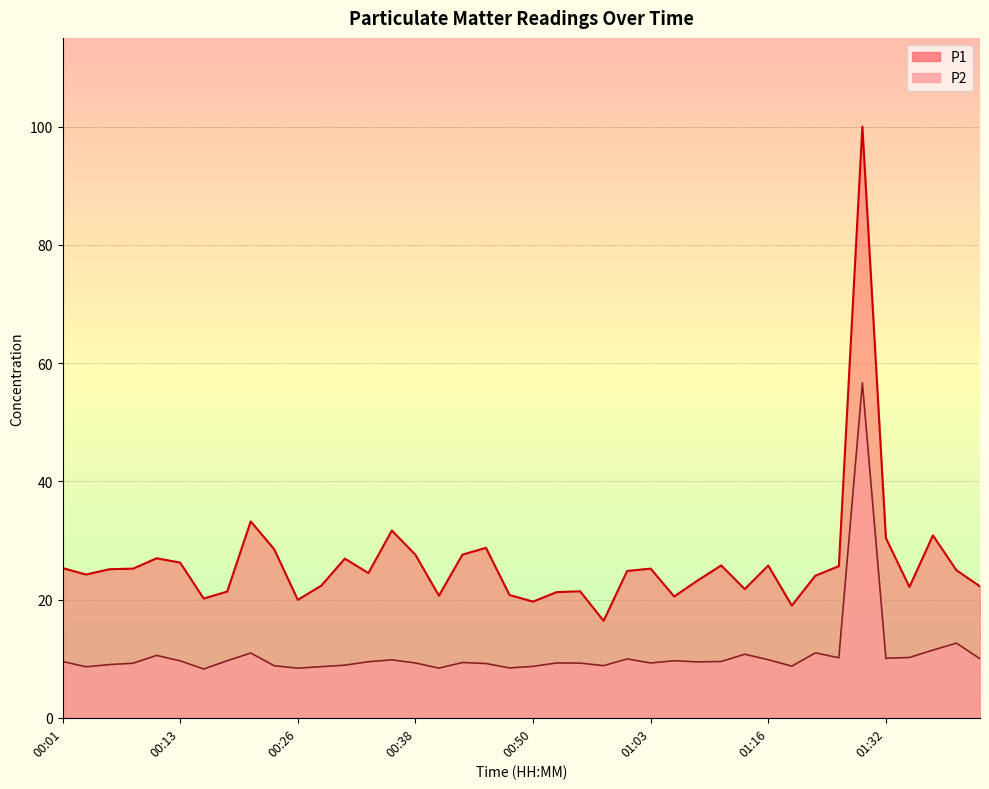

List the labels in order of value, smallest first.

00:16, 00:26, 00:40, 00:48, 00:03, 00:28, 00:50, 01:19, 00:23, 00:58, 00:31, 00:06, 00:46, 00:08, 00:56, 00:38, 00:53, 01:03, 00:43, 01:09, 00:33, 00:01, 01:11, 00:13, 00:18, 01:06, 00:36, 01:16, 01:01, 01:43, 01:32, 01:27, 01:35, 00:11, 01:14, 00:21, 01:24, 01:37, 01:40, 01:30